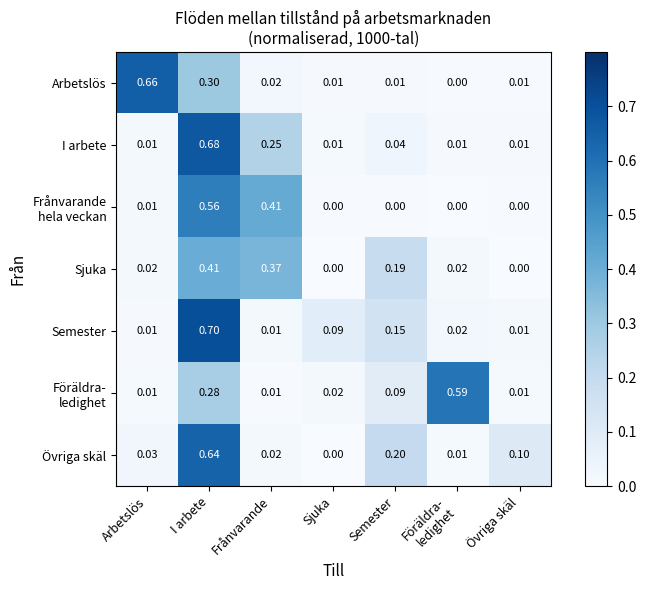

Which series changed the most between I arbete and Övriga skäl?

Semester